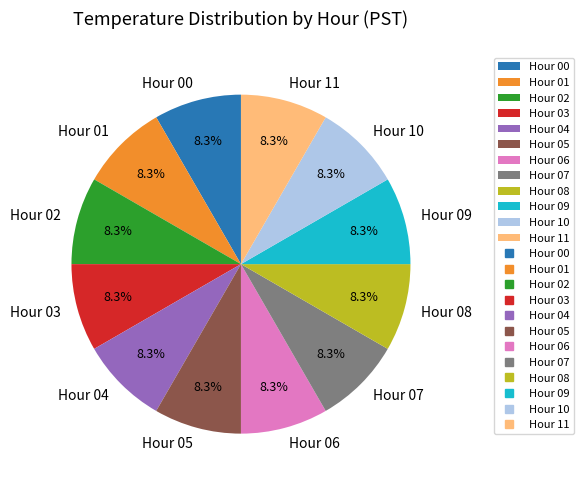

Does any single category account for the majority?

No